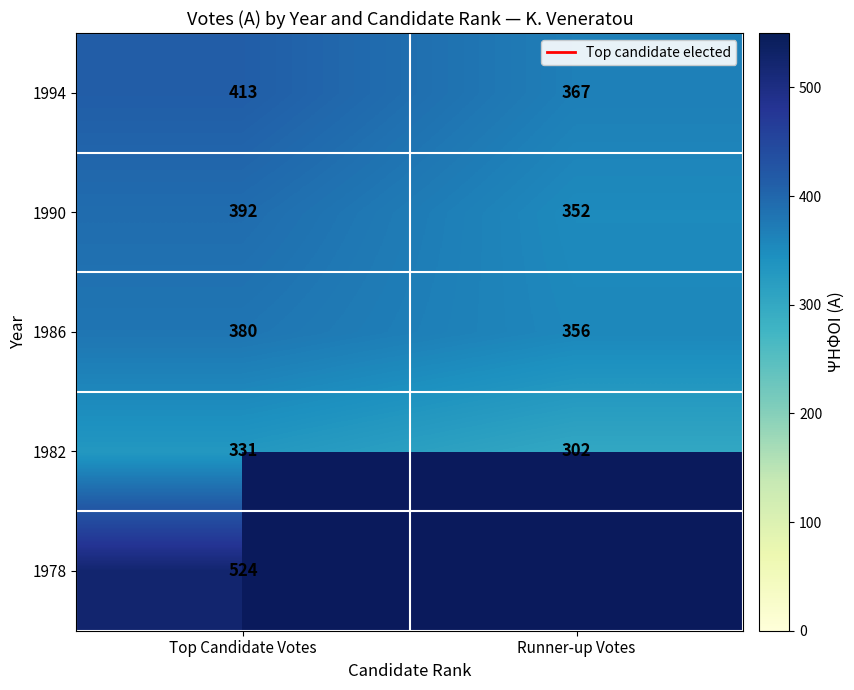

What is the sum of all 1986 values?

736